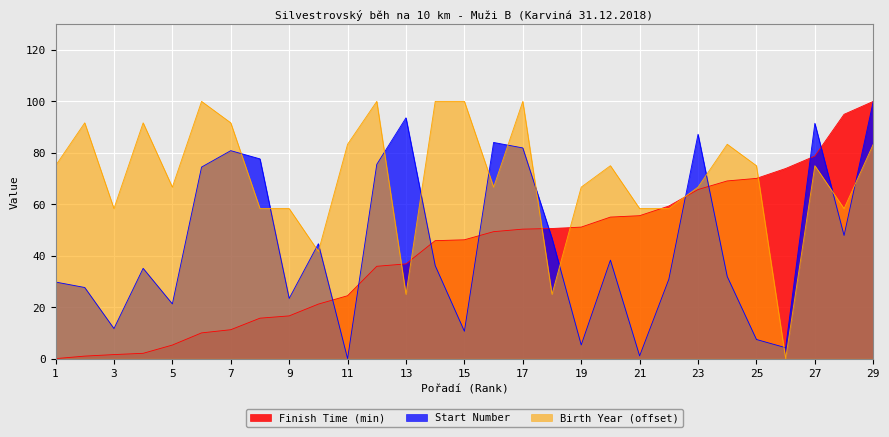

What are all the series names shown in the legend?

Finish Time (min), Start Number, Birth Year (offset)